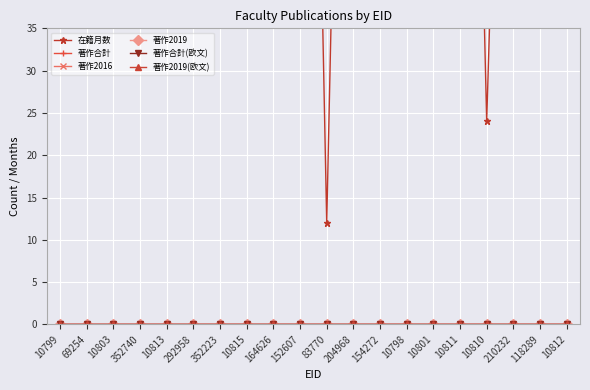

Reading left to right, transcribe all the data shown in this chart.

在籍月数: 10799=36	69254=72	10803=252	352740=69	10813=252	292958=120	352223=70	10815=60	164626=180	152607=168	83770=12	204968=157	154272=168	10798=120	10801=192	10811=156	10810=24	210232=129	118289=175	10812=48
著作合計: 10799=0	69254=0	10803=0	352740=0	10813=0	292958=0	352223=0	10815=0	164626=0	152607=0	83770=0	204968=0	154272=0	10798=0	10801=0	10811=0	10810=0	210232=0	118289=0	10812=0
著作2016: 10799=0	69254=0	10803=0	352740=0	10813=0	292958=0	352223=0	10815=0	164626=0	152607=0	83770=0	204968=0	154272=0	10798=0	10801=0	10811=0	10810=0	210232=0	118289=0	10812=0
著作2019: 10799=0	69254=0	10803=0	352740=0	10813=0	292958=0	352223=0	10815=0	164626=0	152607=0	83770=0	204968=0	154272=0	10798=0	10801=0	10811=0	10810=0	210232=0	118289=0	10812=0
著作合計(欧文): 10799=0	69254=0	10803=0	352740=0	10813=0	292958=0	352223=0	10815=0	164626=0	152607=0	83770=0	204968=0	154272=0	10798=0	10801=0	10811=0	10810=0	210232=0	118289=0	10812=0
著作2019(欧文): 10799=0	69254=0	10803=0	352740=0	10813=0	292958=0	352223=0	10815=0	164626=0	152607=0	83770=0	204968=0	154272=0	10798=0	10801=0	10811=0	10810=0	210232=0	118289=0	10812=0